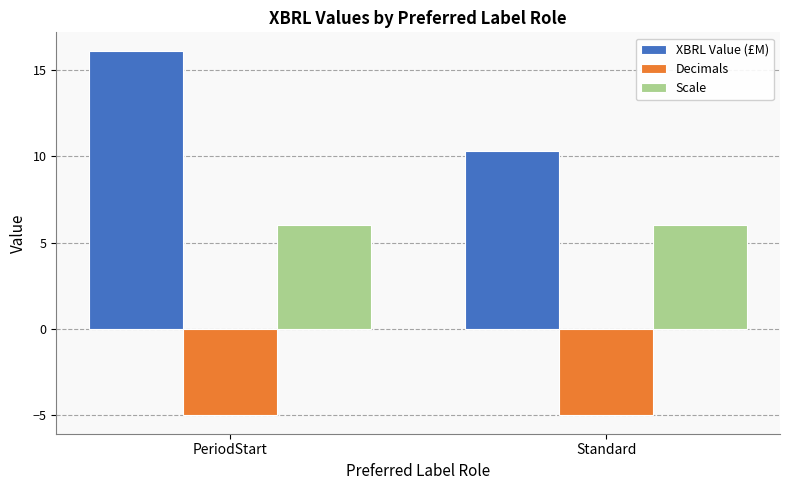

Count the number of categories in the chart.

2